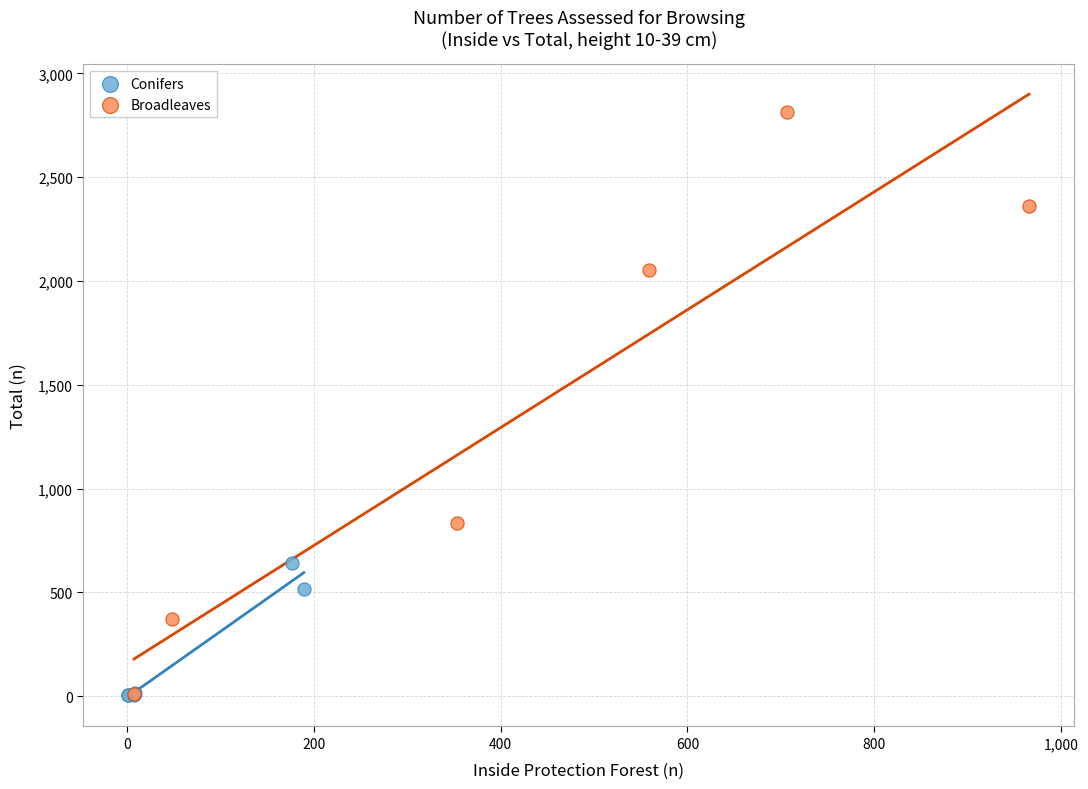

Which series contains the highest Y value?

Broadleaves